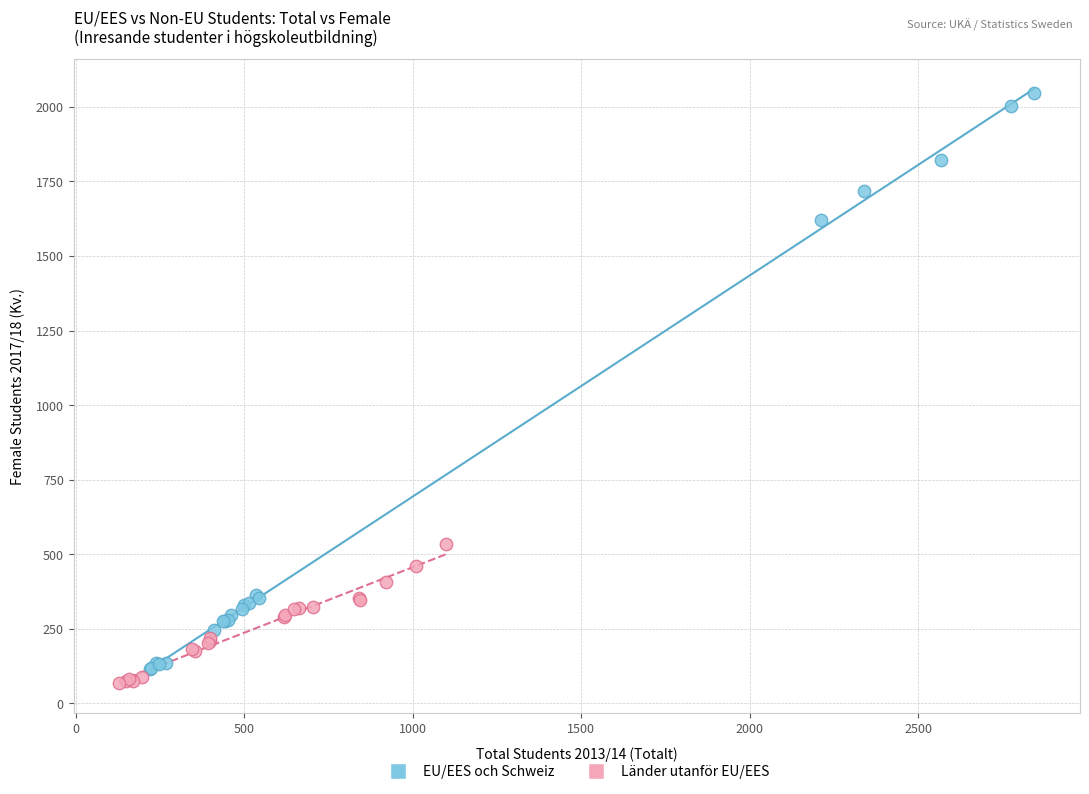

Which series has the largest Y range (max minus min)?

EU/EES och Schweiz